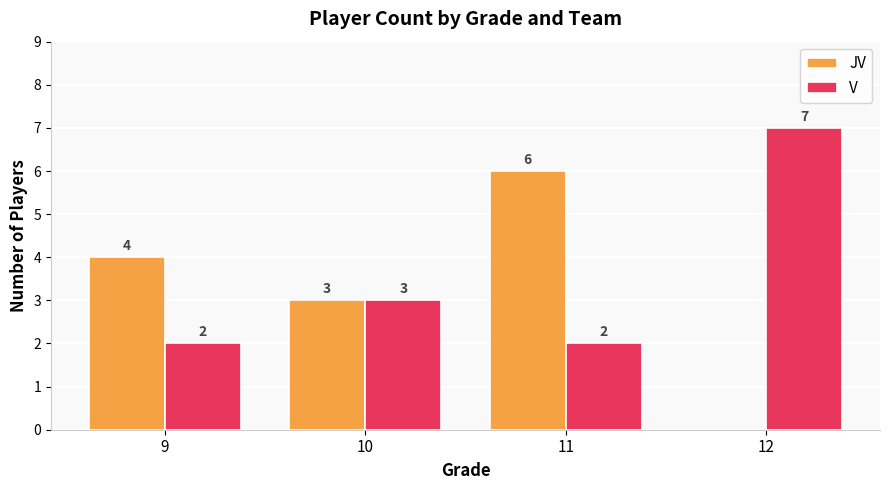

Which series has the largest range (max minus min)?

JV